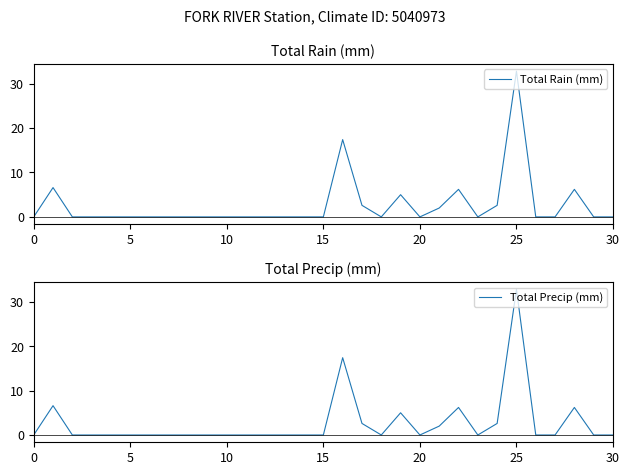

What is the difference between the Total Rain (mm) values at 25 and 15?

32.8